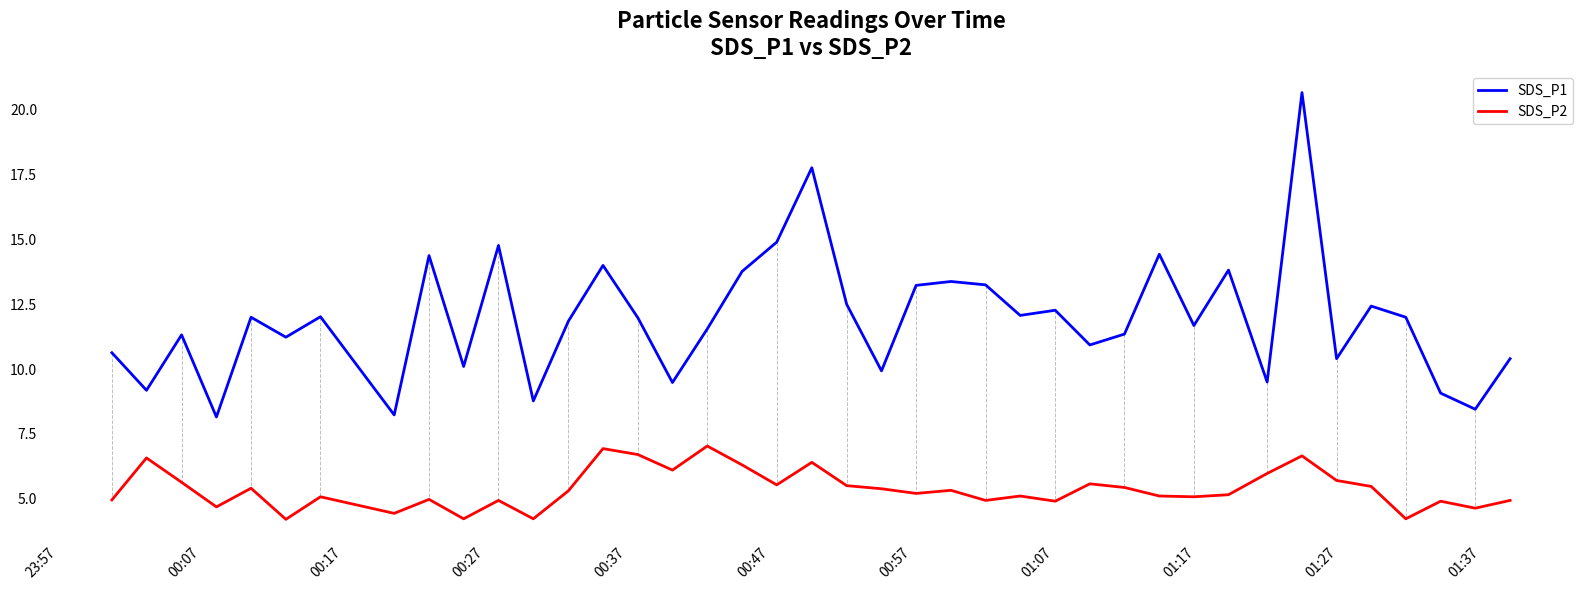

What is the difference between the maximum and minimum values in the SDS_P1 series?

12.5